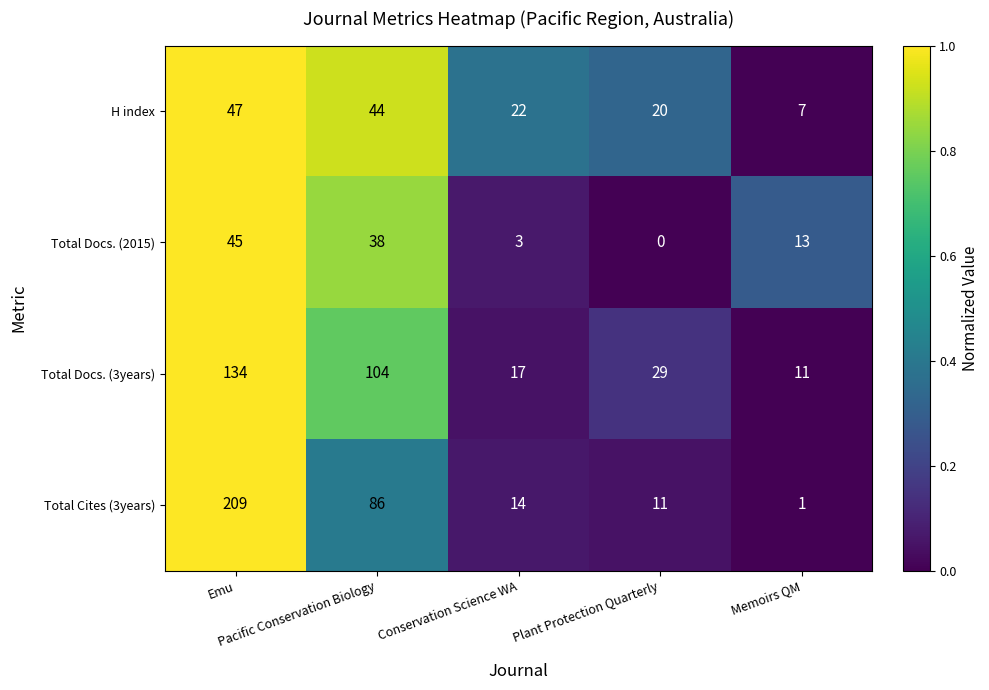

Which series has the largest total across all categories?

Total Cites (3years)